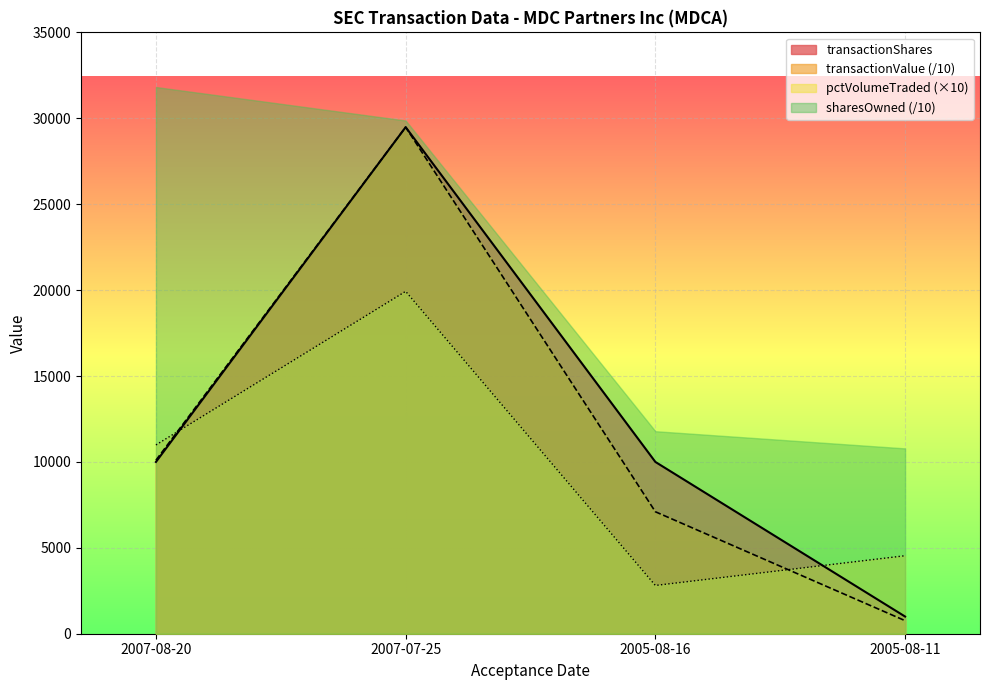

At how many categories does at least one series exceed 23984?

2